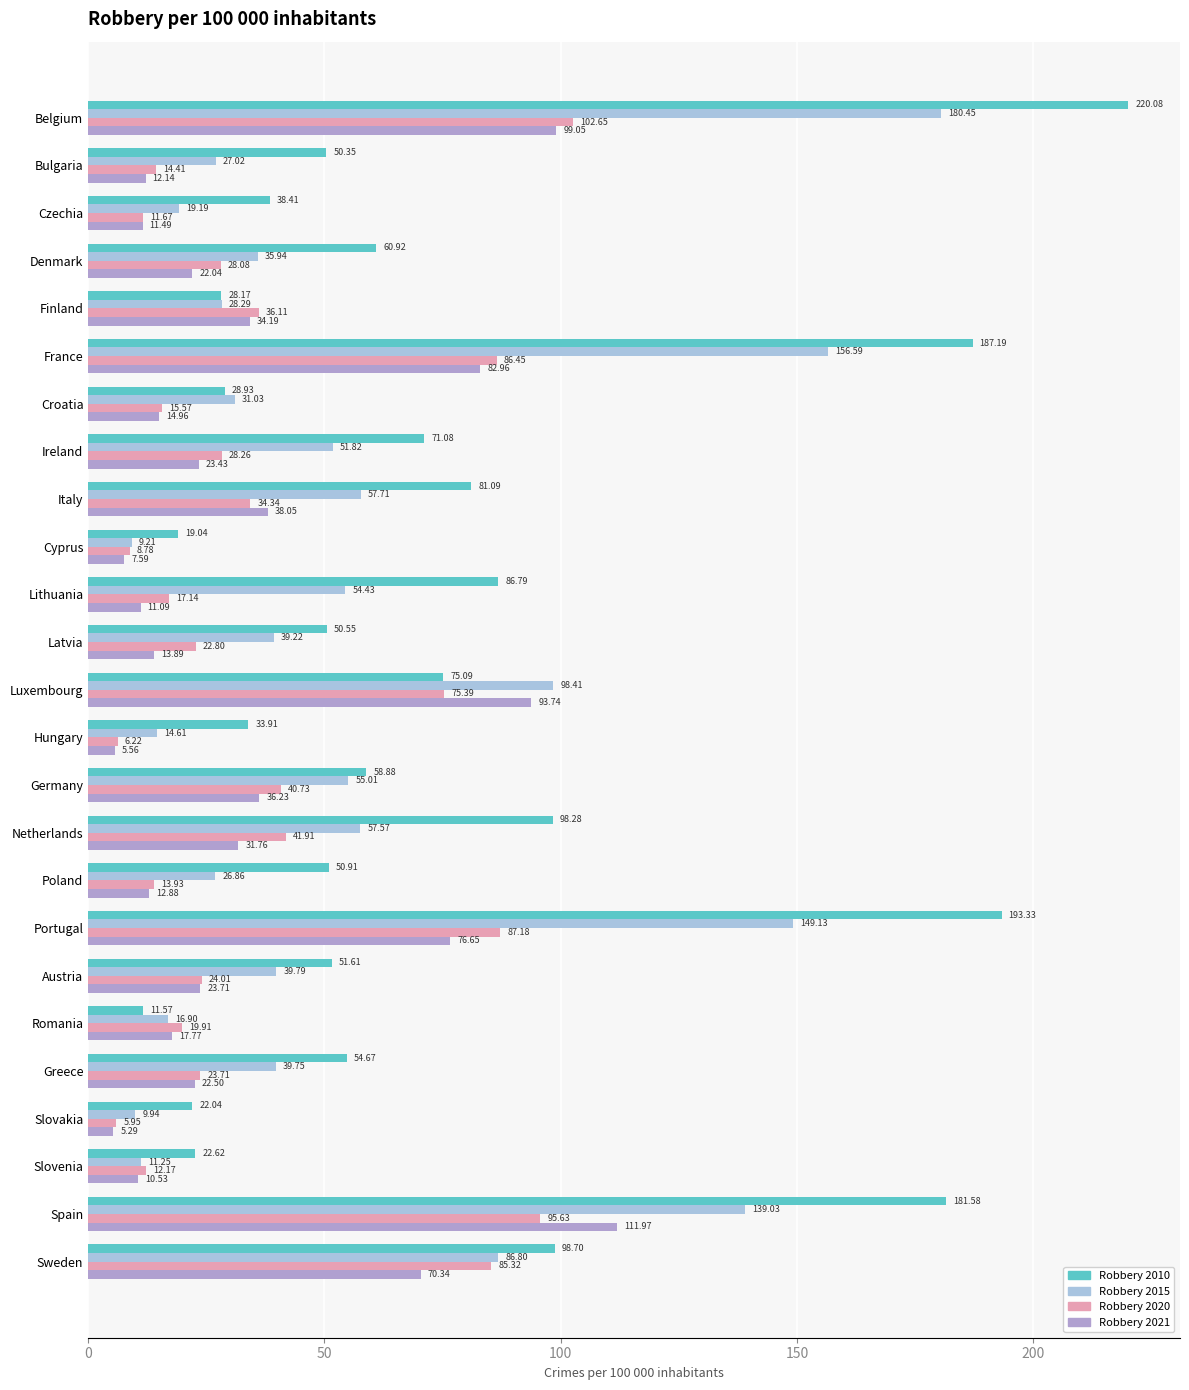

Is the value of Robbery 2021 at Bulgaria greater than the value of Robbery 2015 at Finland?

No